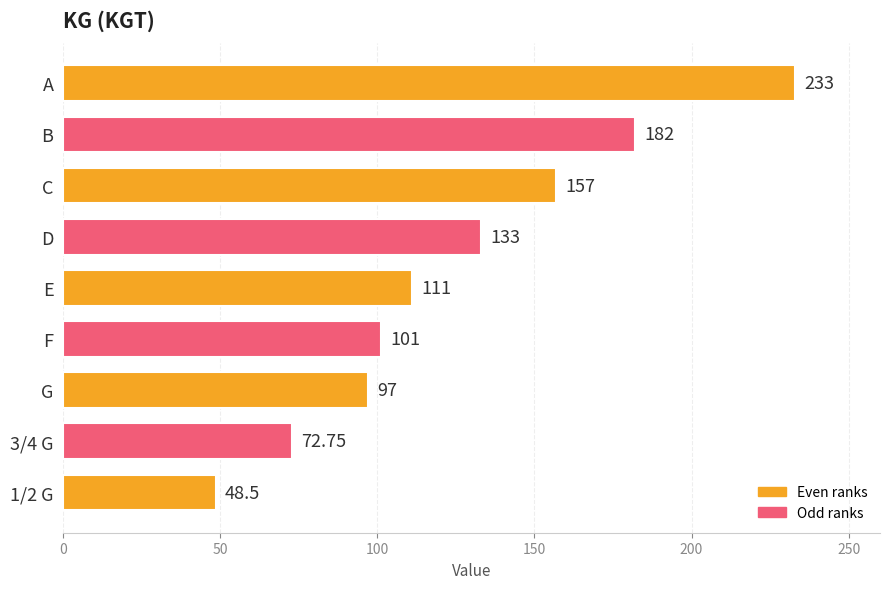

What is the average value?

126.1